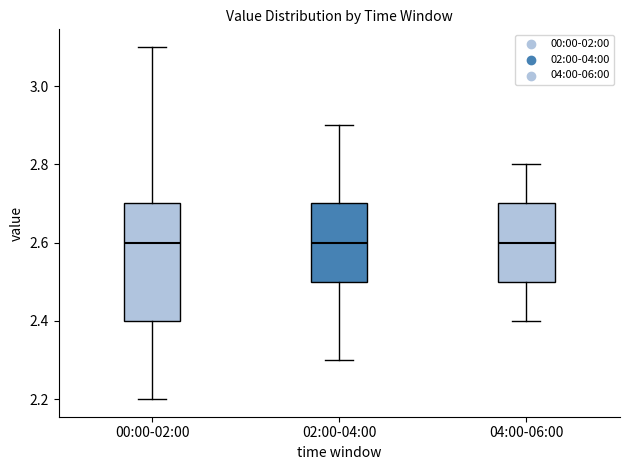

Reading left to right, read every box against the y-axis: the position of its median line, the range the box covers, and the ends of its whiskers. The values are not printed on the chart, so give them approximately, as read against the axis.

00:00-02:00: median 2.6, box 2.4 to 2.7, whiskers 2.2 to 3.1
02:00-04:00: median 2.6, box 2.5 to 2.7, whiskers 2.3 to 2.9
04:00-06:00: median 2.6, box 2.5 to 2.7, whiskers 2.4 to 2.8